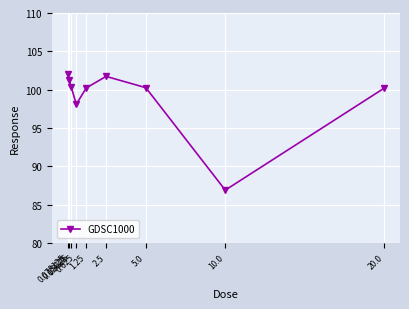

How many points are lower than both their immediate neighbors (excluding endpoints)?

2